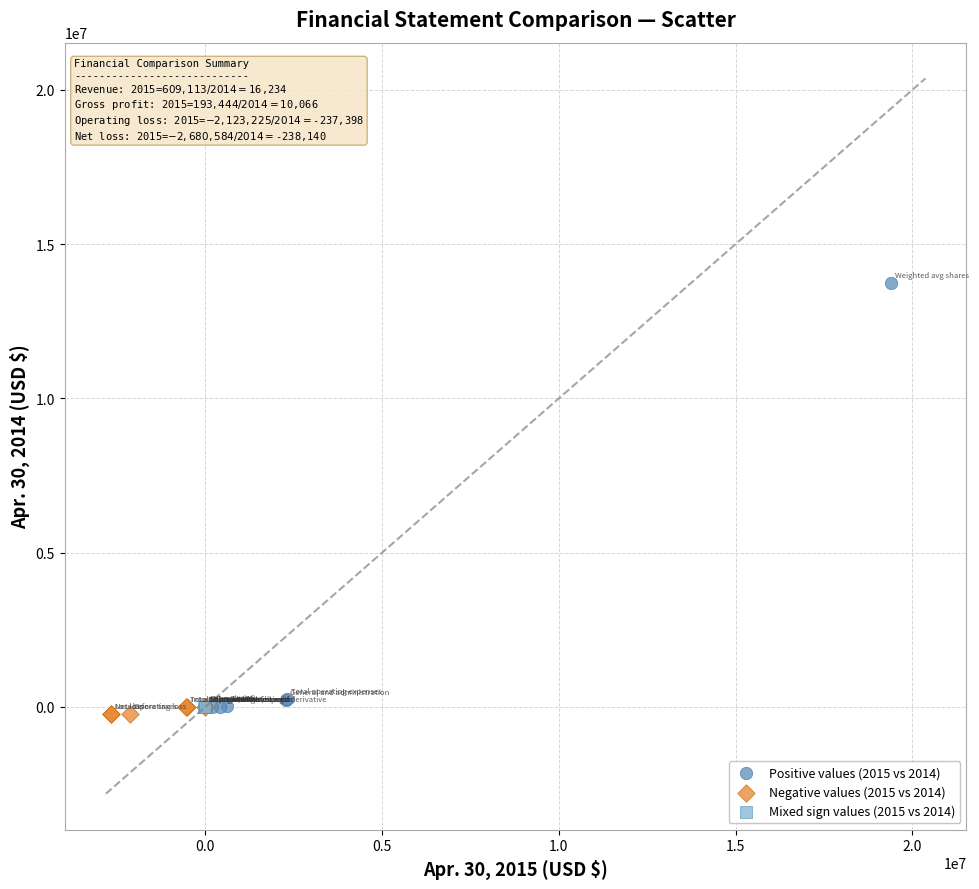

Which series reaches the minimum Y coordinate?

Negative values (2015 vs 2014)